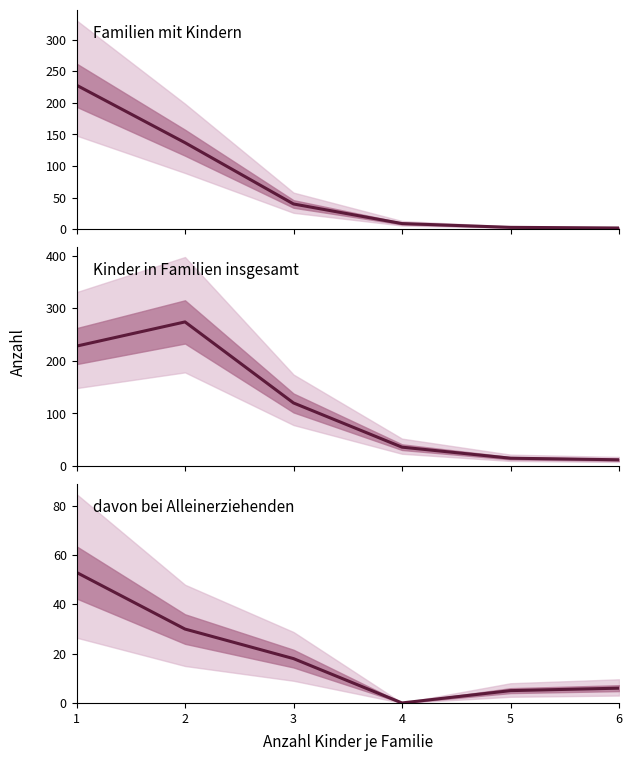

Where does the kinder_in_familien_insgesamt series first go above 120?

1